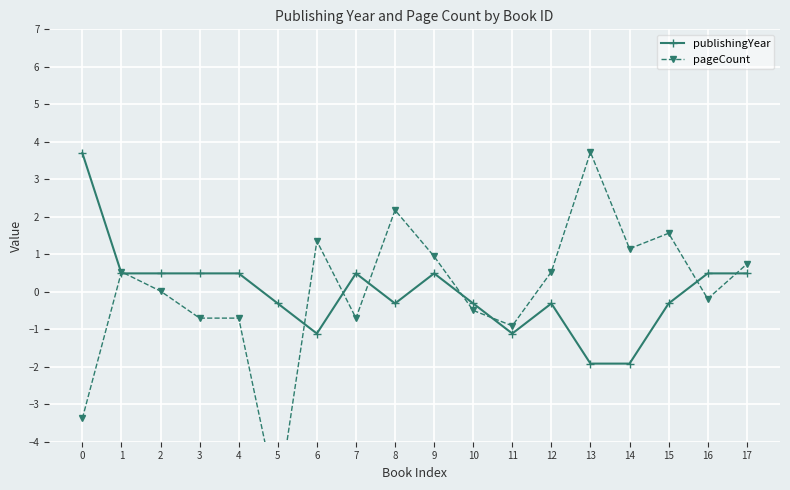

What is the smallest value displayed?

-5.6